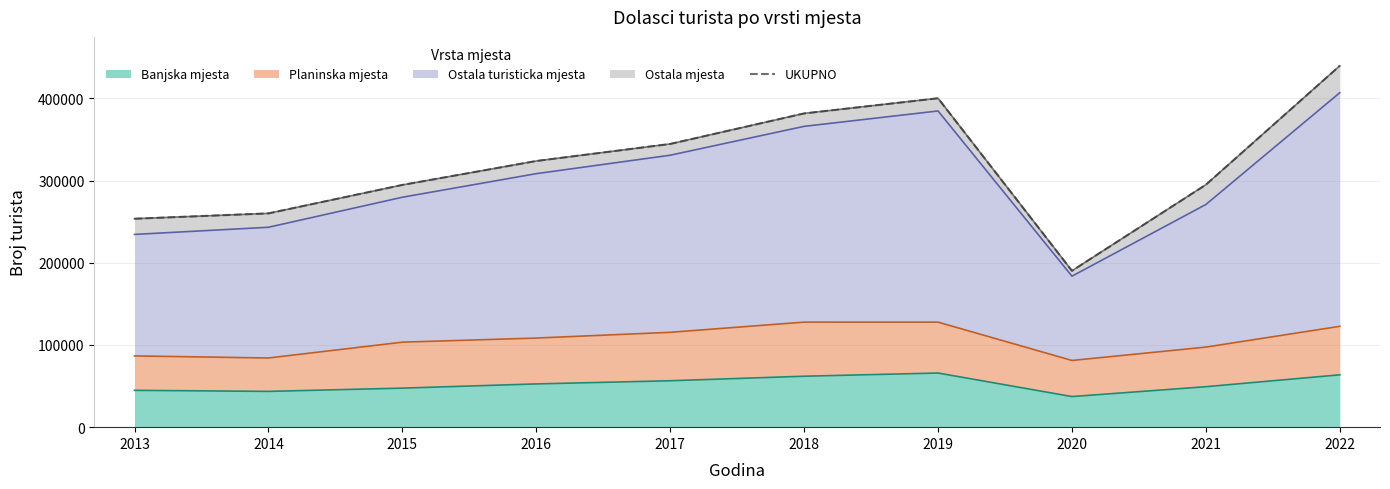

What is the ratio of the value at 2014 to the value at 2022?

0.6